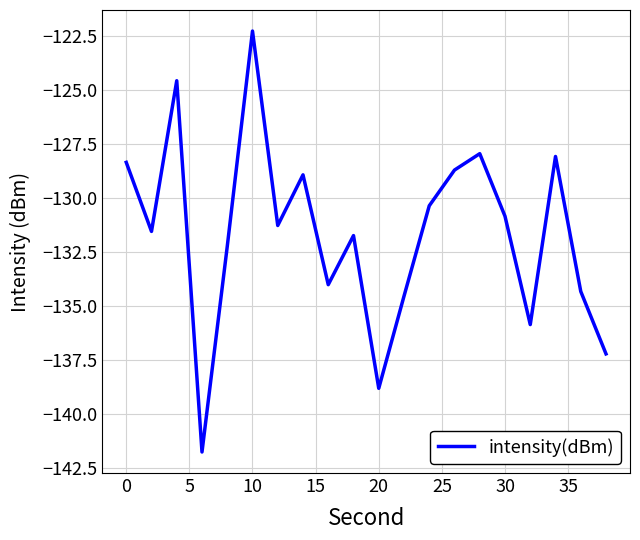

How many series are shown in this chart?

1